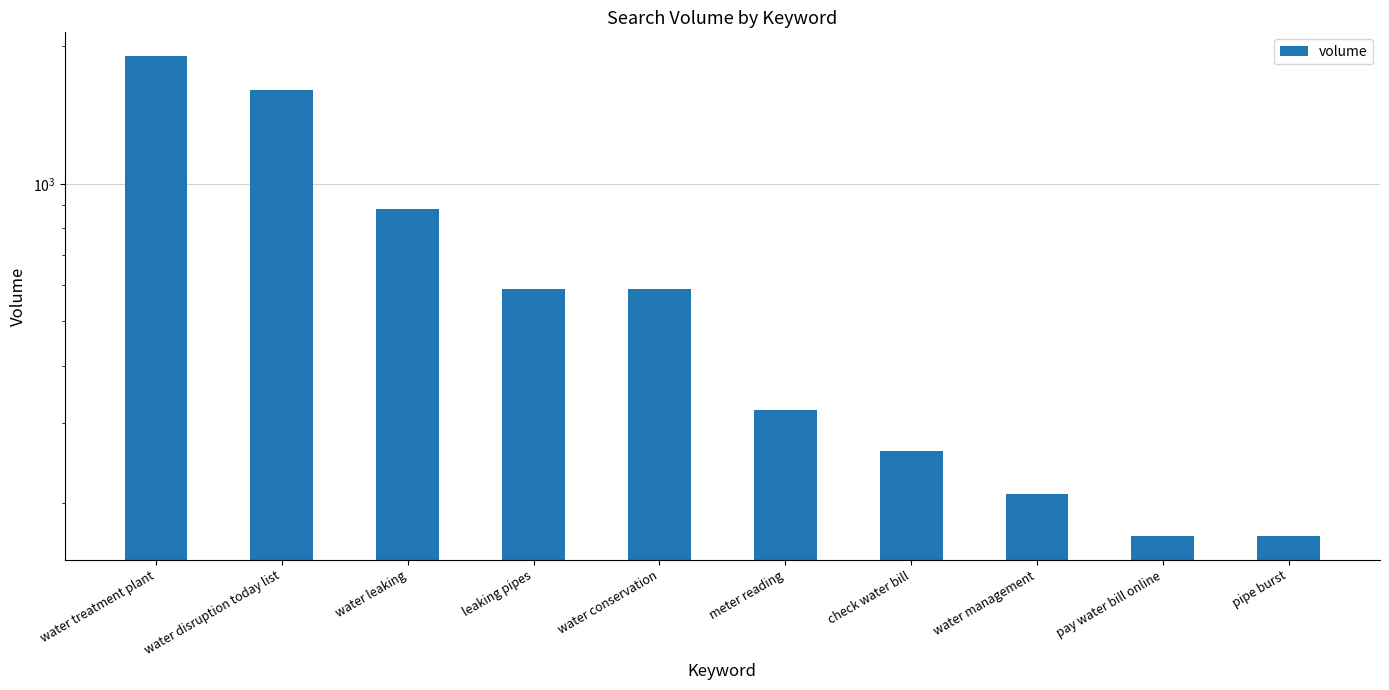

What is the approximate value at pipe burst, to the nearest 100?

200